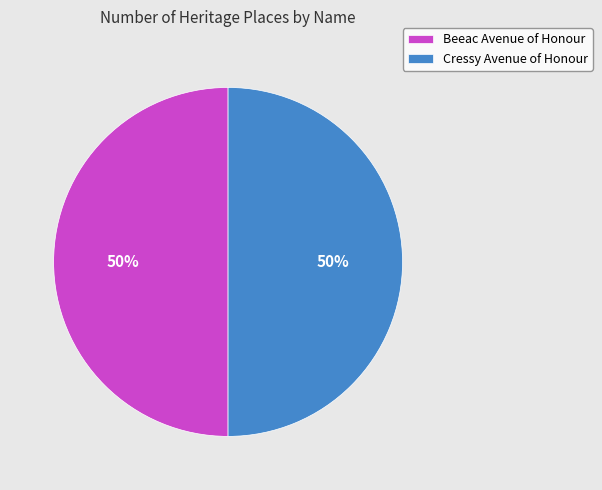

How many slices are in this pie chart?

2